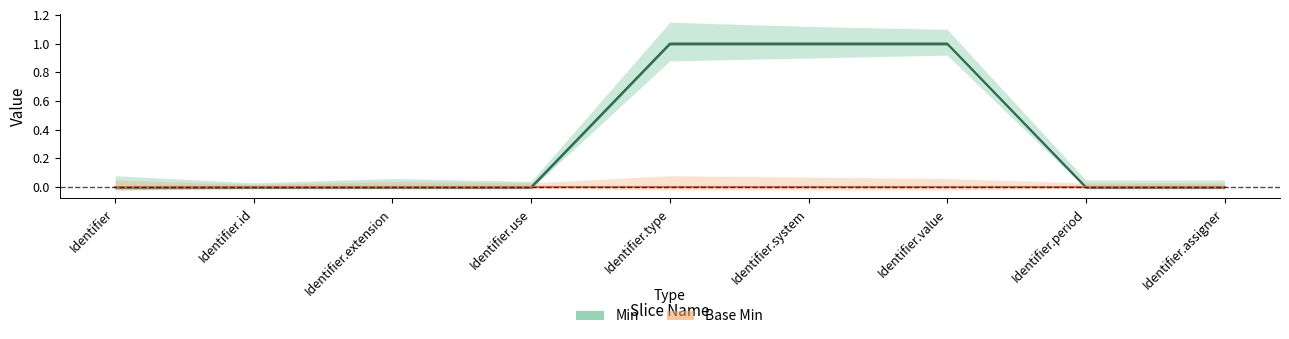

Which label corresponds to the smallest value in the chart?

Identifier